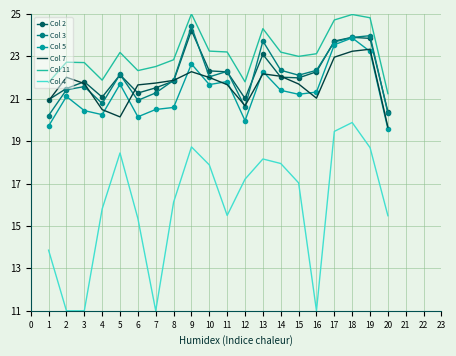

The Col 5 series shows 4.9 at 11. True or false?

False